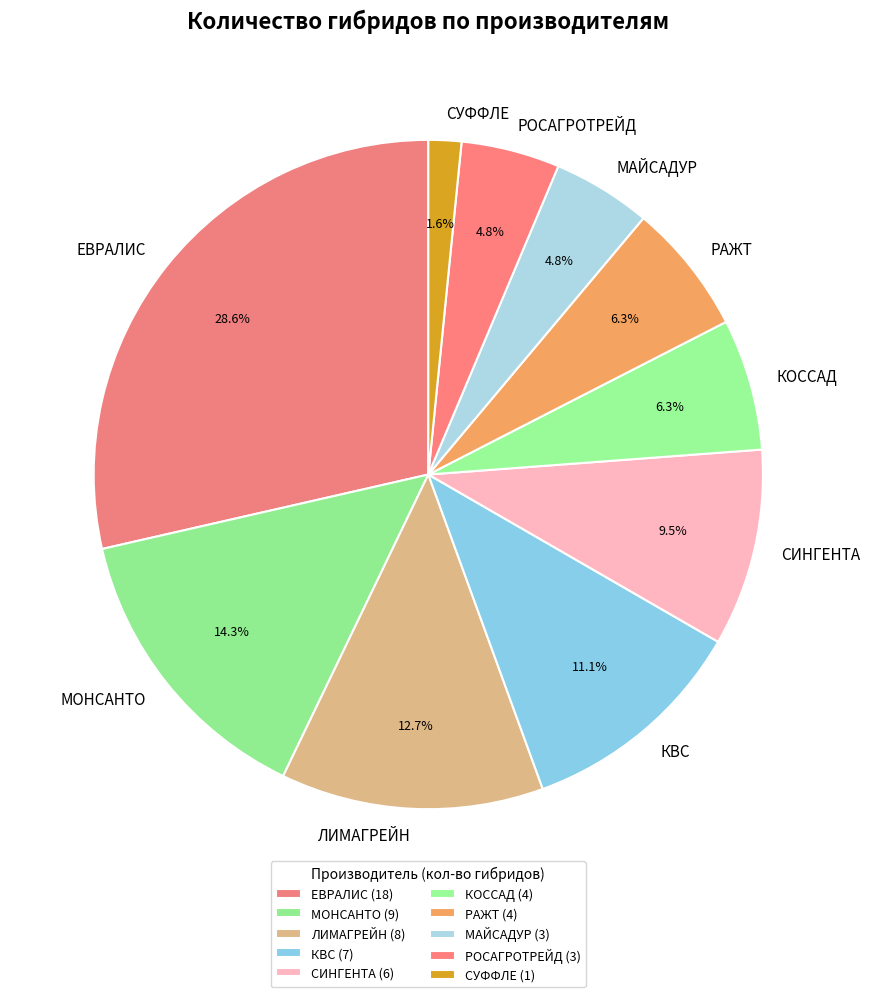

To the nearest percent, what is the combined percentage of РАЖТ and РОСАГРОТРЕЙД?

11%